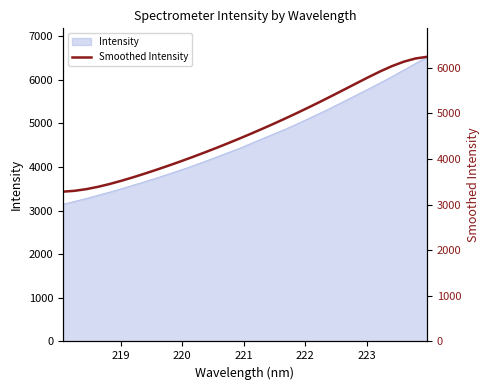

What is the label of the 31st point from the right?

219